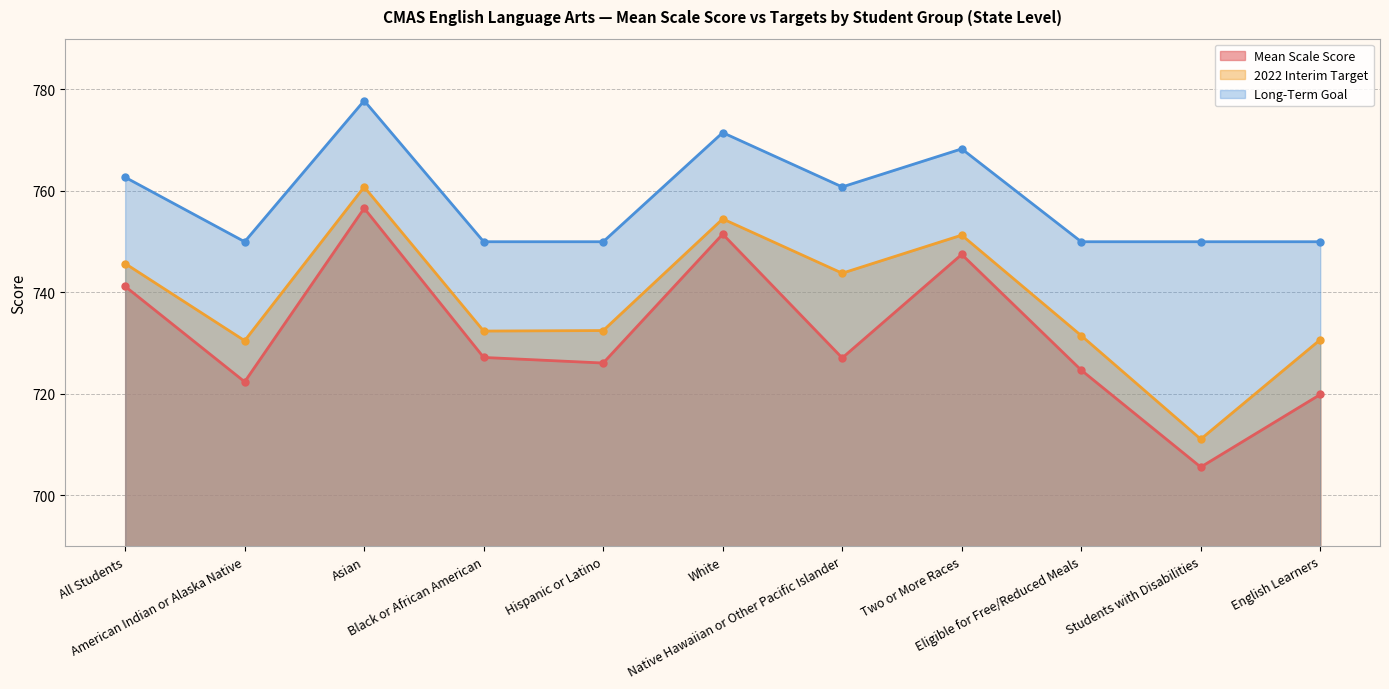

True or false: Mean Scale Score has a value of 722.4 at American Indian or Alaska Native.

True